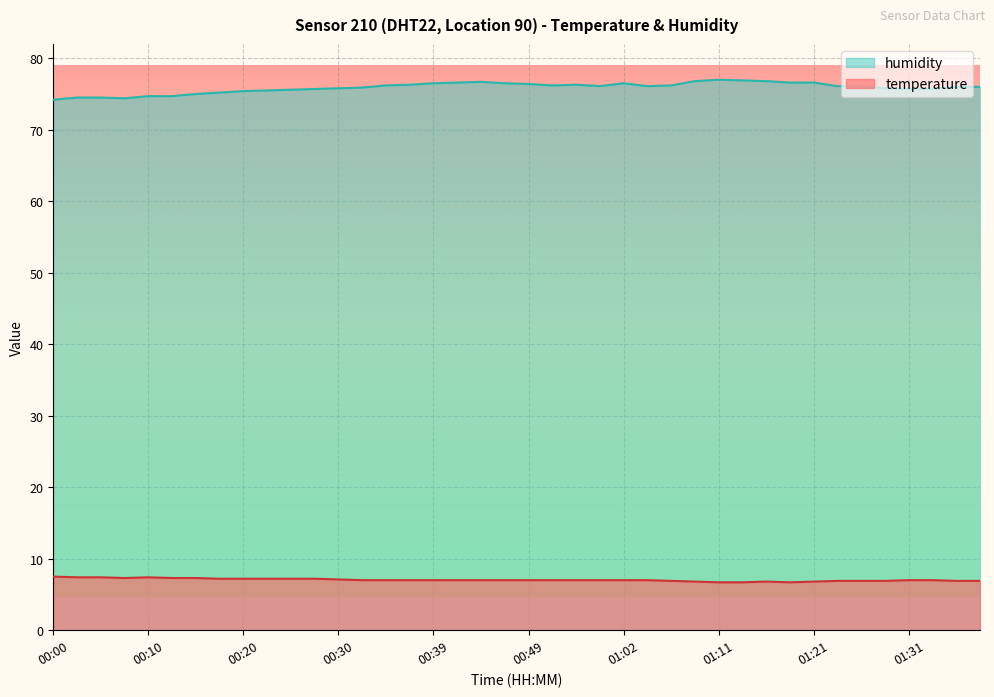

Which series has the largest range (max minus min)?

humidity